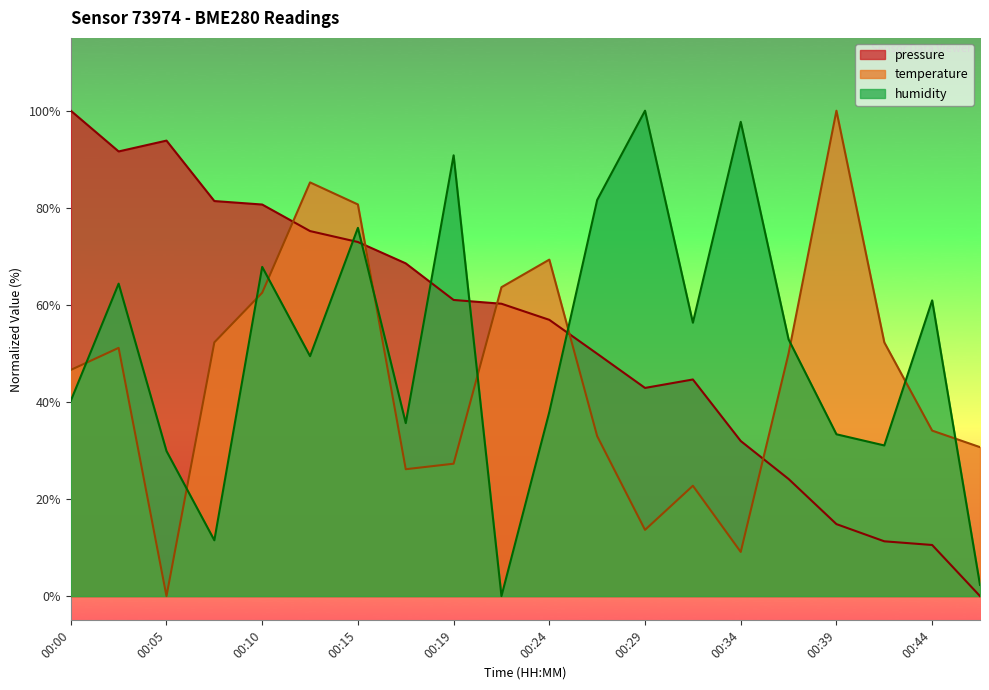

What is the maximum value shown in the chart?

100.0